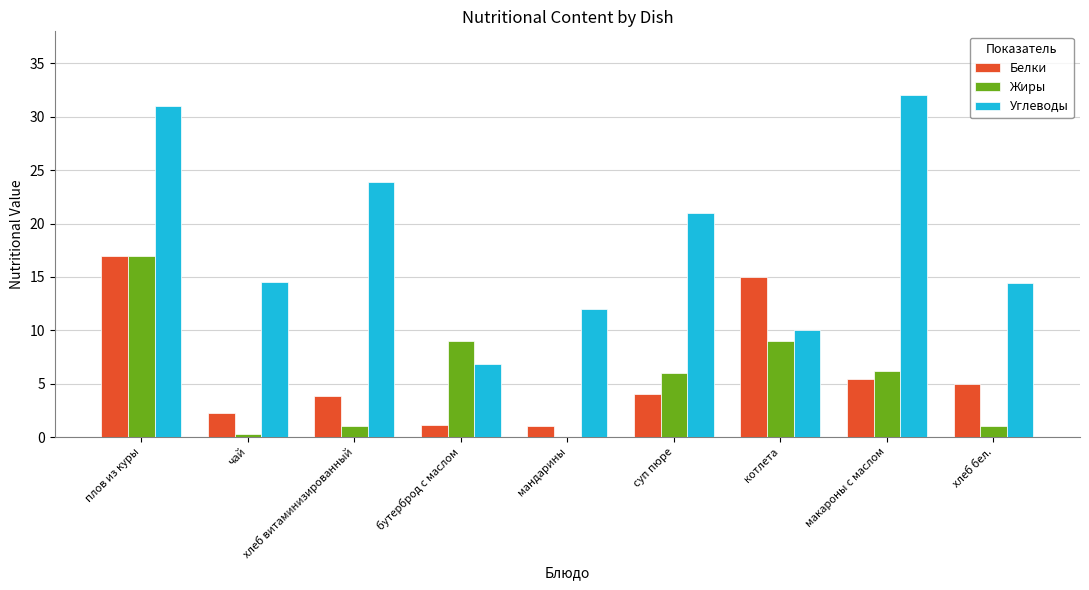

What is the highest value of the Жиры series?

17.0